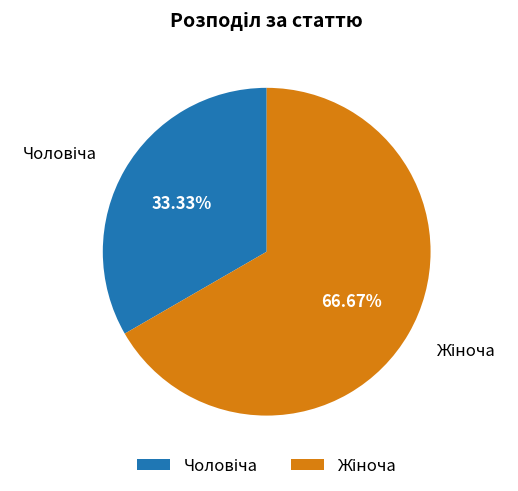

Is there any slice that represents more than half of the pie?

Yes